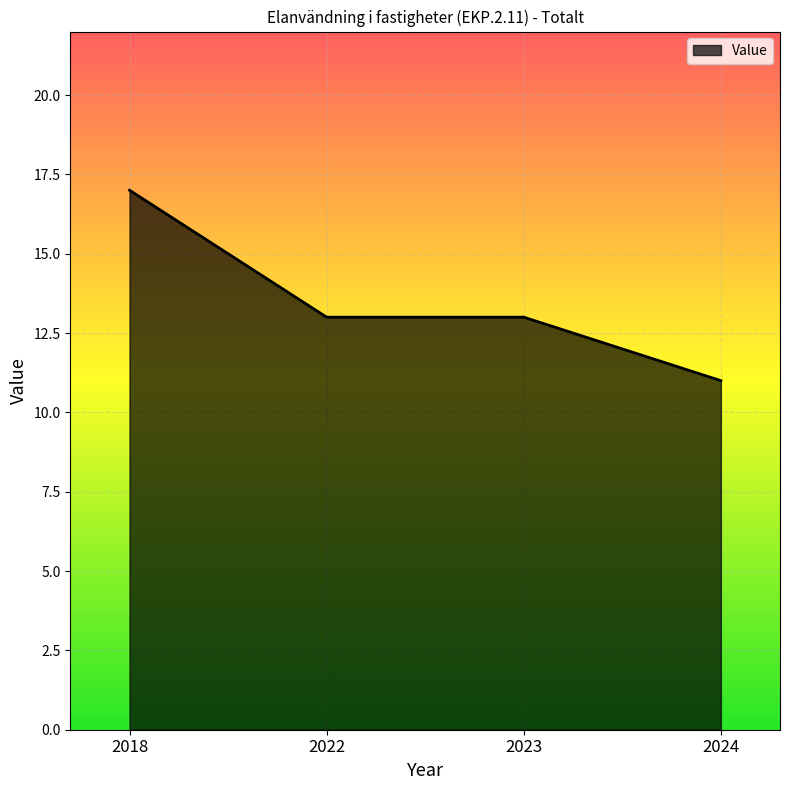

Approximately how many times larger is the value at 2022 compared to 2023?

1.0